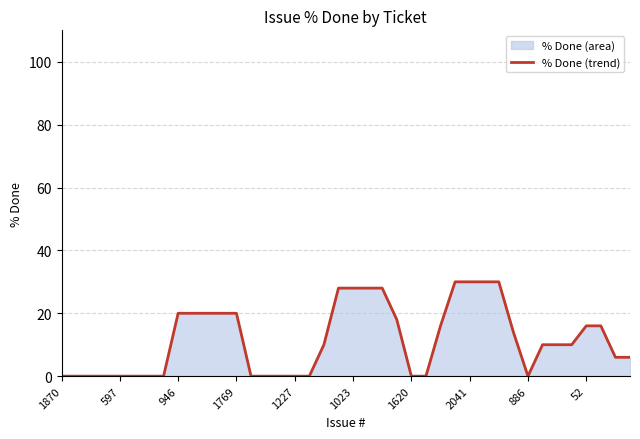

Does the chart have visible grid lines?

Yes